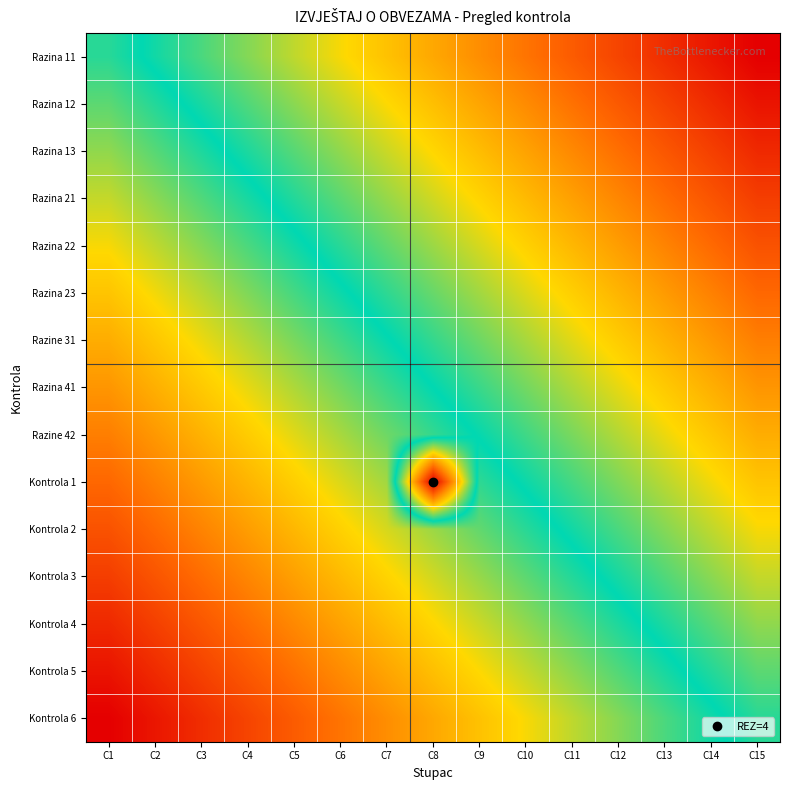

Rank the series by their maximum value, from lowest to highest.

Kontrola 6, Kontrola 5, Kontrola 4, Kontrola 3, Kontrola 2, Razine 42, Razina 41, Razine 31, Razina 23, Razina 22, Razina 21, Razina 13, Razina 12, Razina 11, Kontrola 1